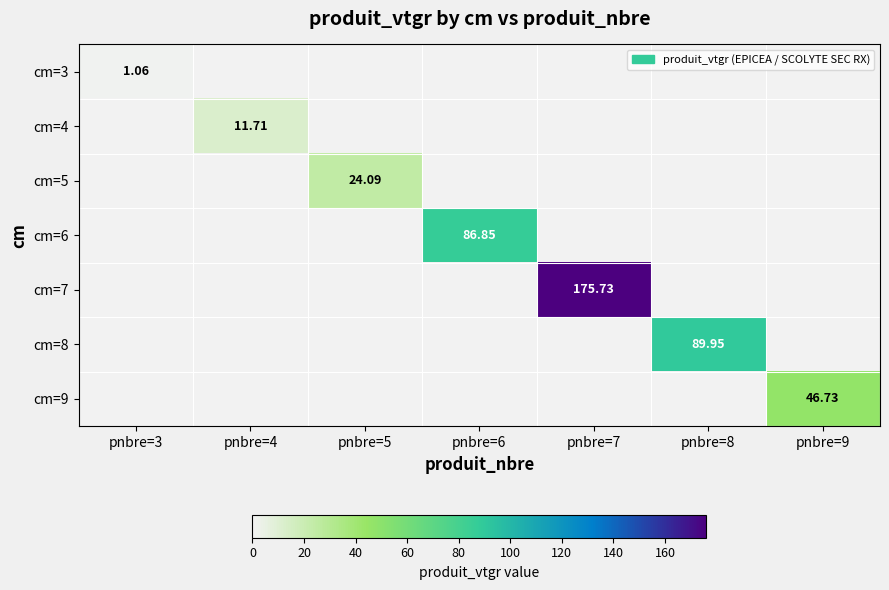

True or false: cm=4 has a value of -7.5 at pnbre=6.

False